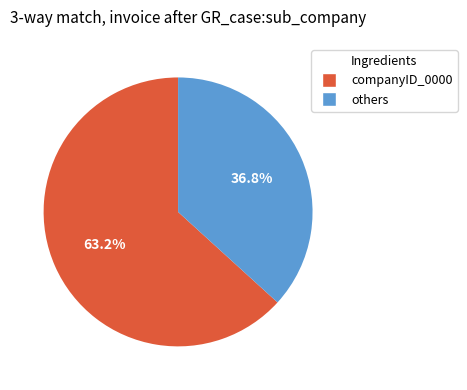

To the nearest percent, what is the difference between the largest and smallest slice percentages?

26%